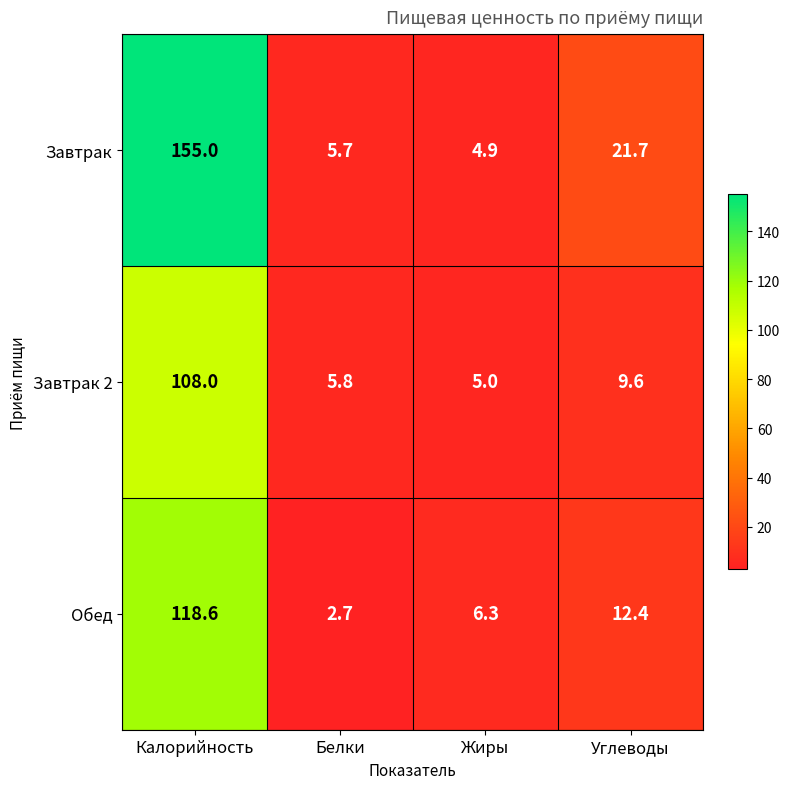

Is it true that Завтрак equals 155.0 at Калорийность?

True